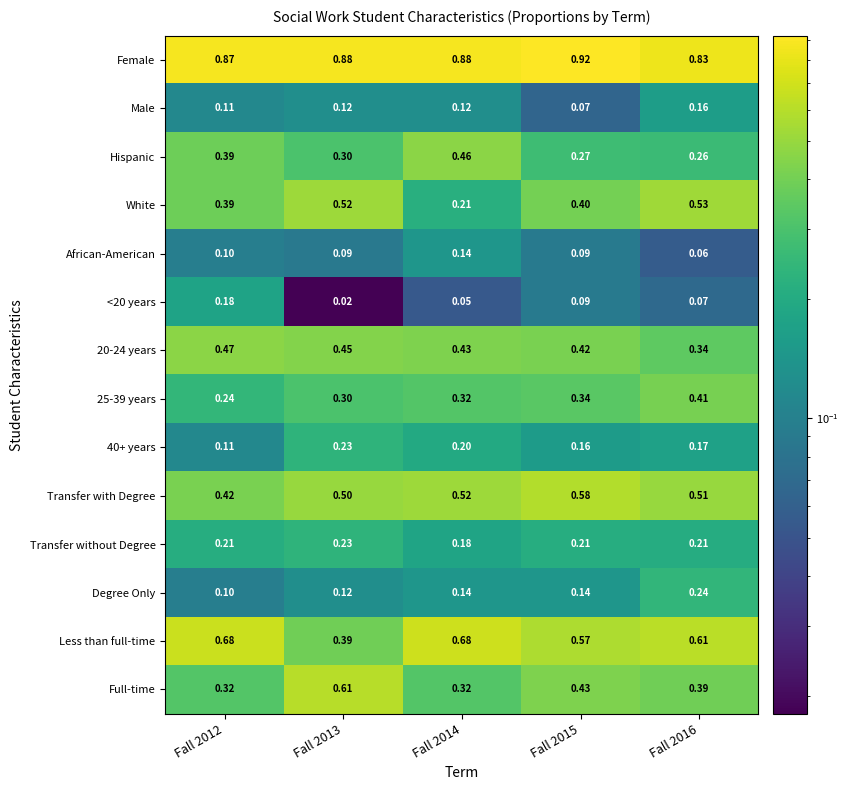

Between Fall 2013 and Fall 2014, which series saw the biggest shift?

White